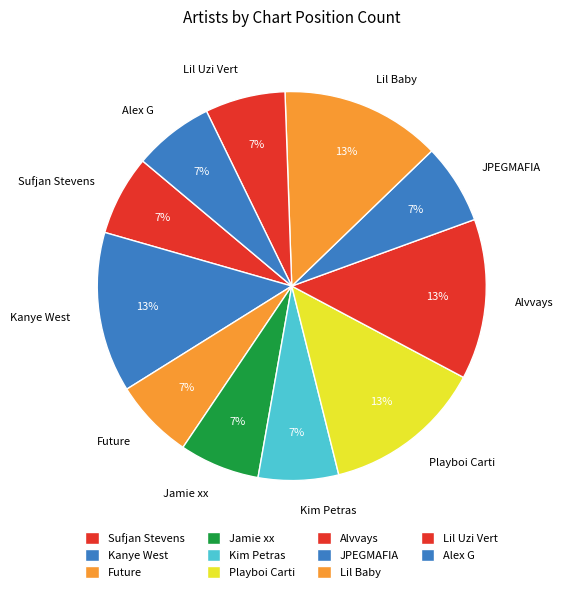

Combined, do Alex G and Lil Uzi Vert account for over 50%?

No